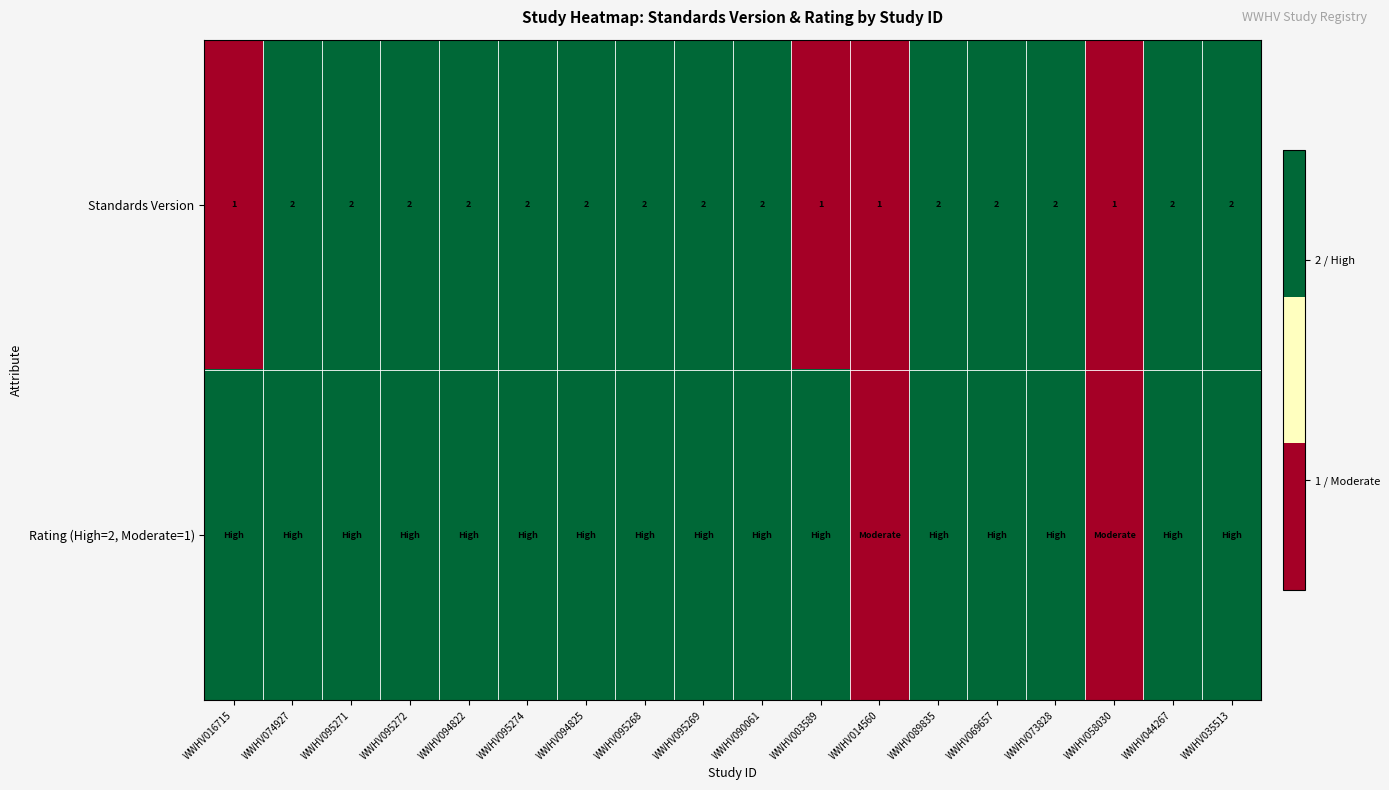

Count the number of data series in this chart.

2